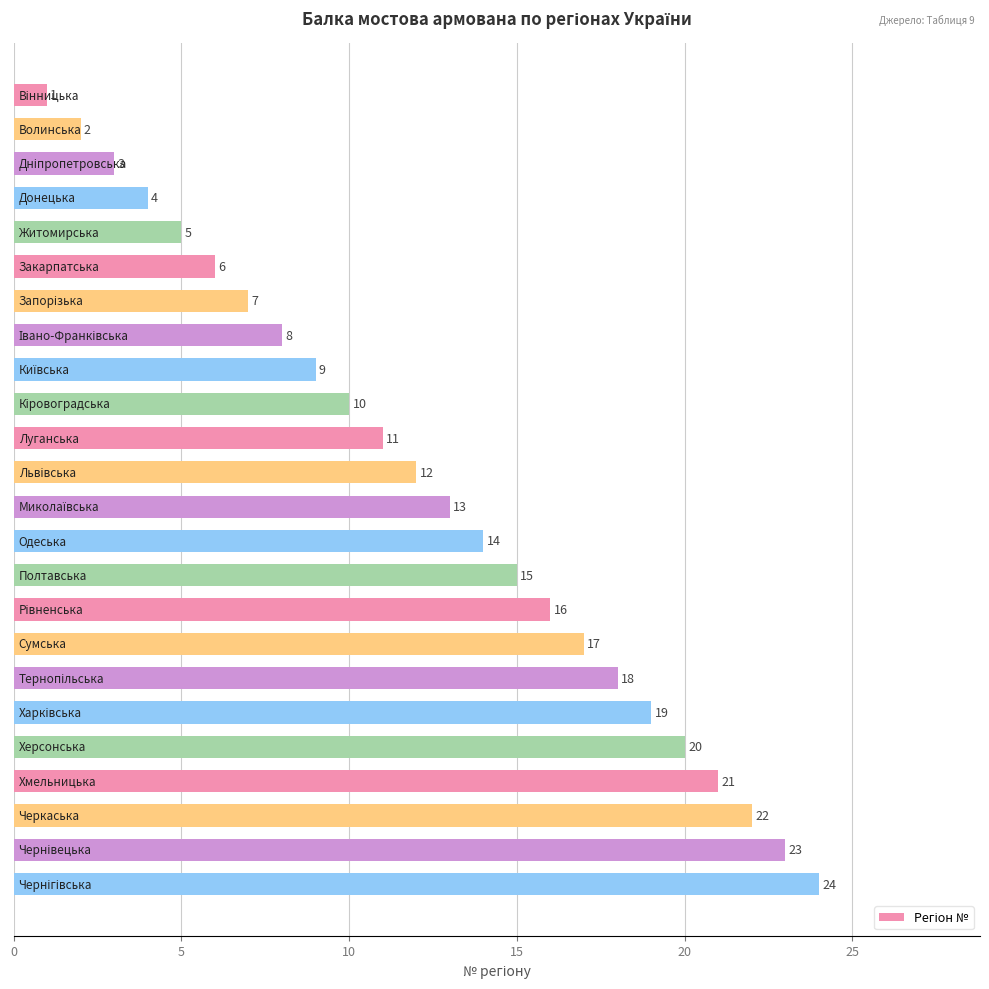

What is the sum of all values?

300